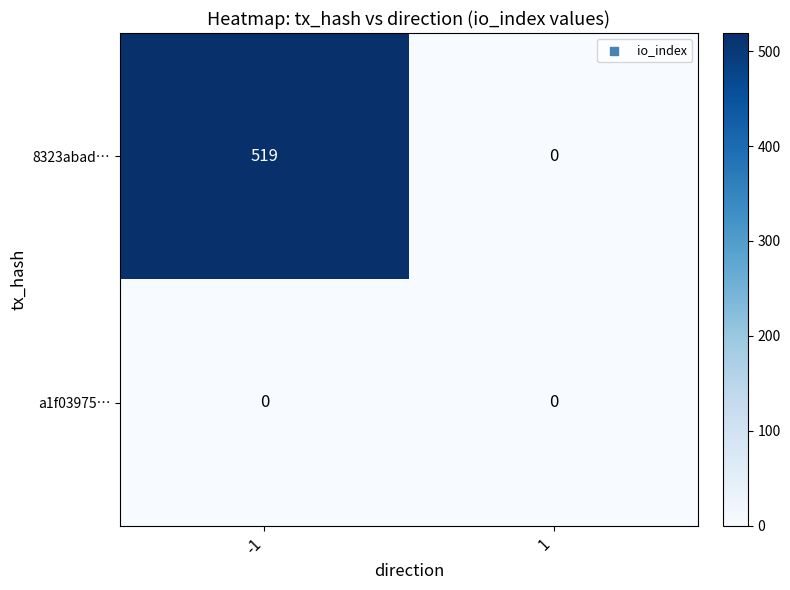

Between -1 and 1, which series saw the biggest shift?

8323abad…